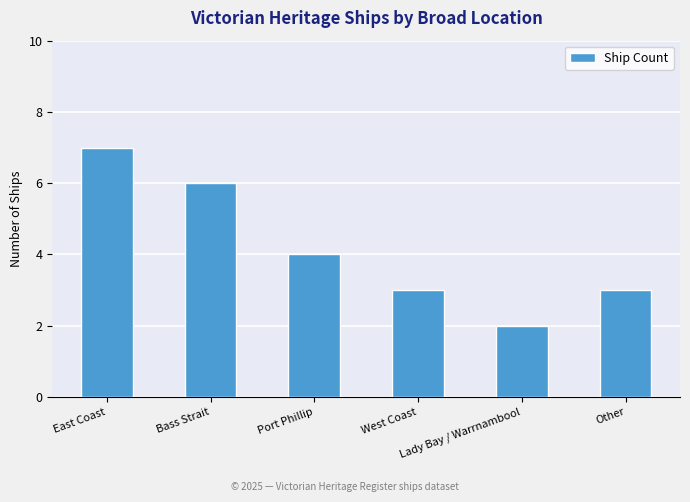

What is the label of the 6th bar from the right?

East Coast